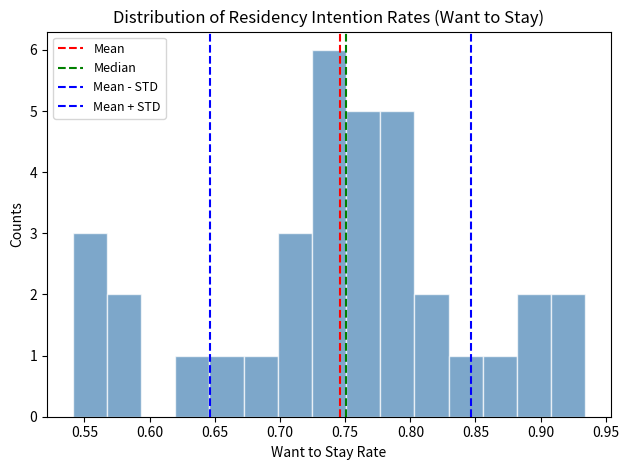

Over which range of the x-axis is the bar tallest?

0.725 to 0.750